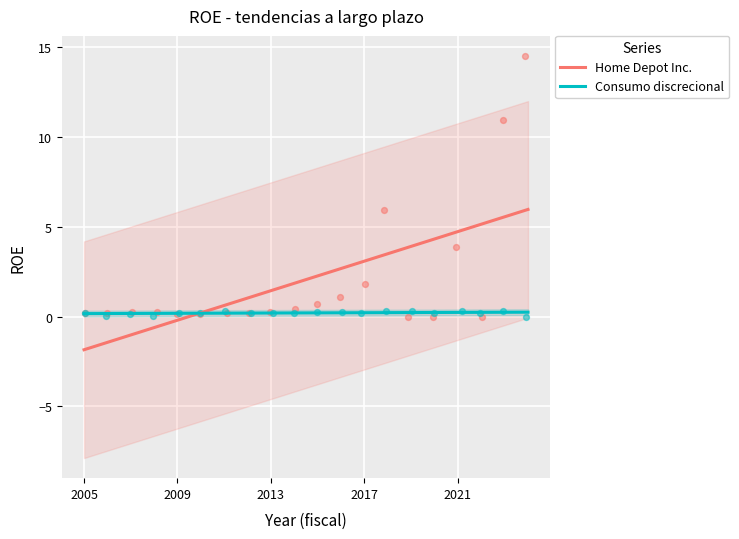

Which series contains the highest Y value?

Home Depot Inc.